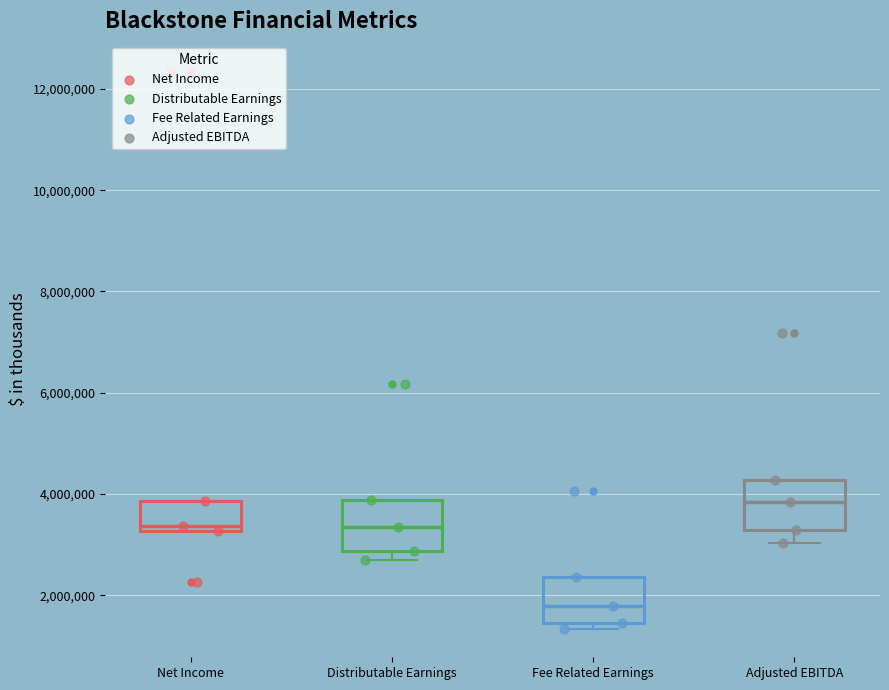

Which box has the highest median line?

Adjusted EBITDA